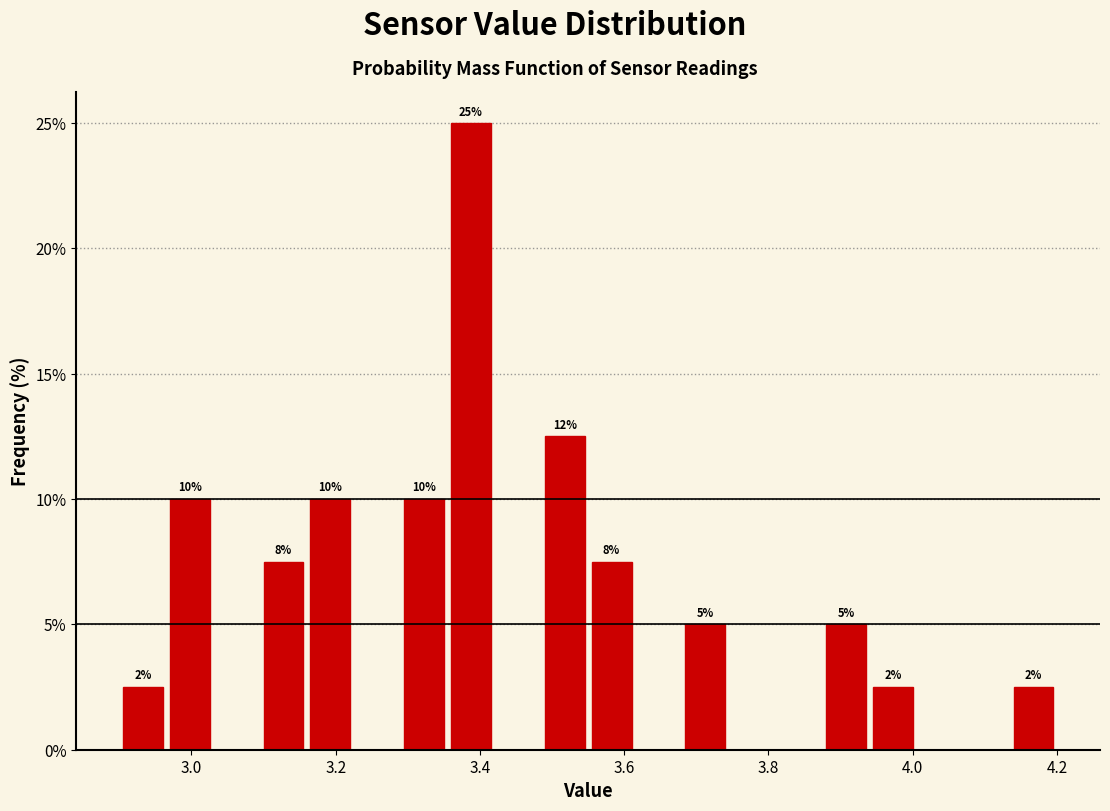

Around what value on the x-axis is the tallest bar? Give the approximate position of its centre, as read against the axis.

3.38